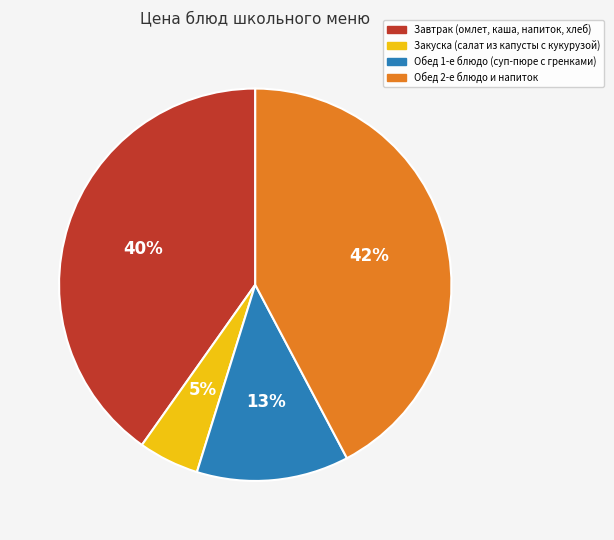

Which slice is the smallest?

Закуска (салат из капусты с кукурузой)